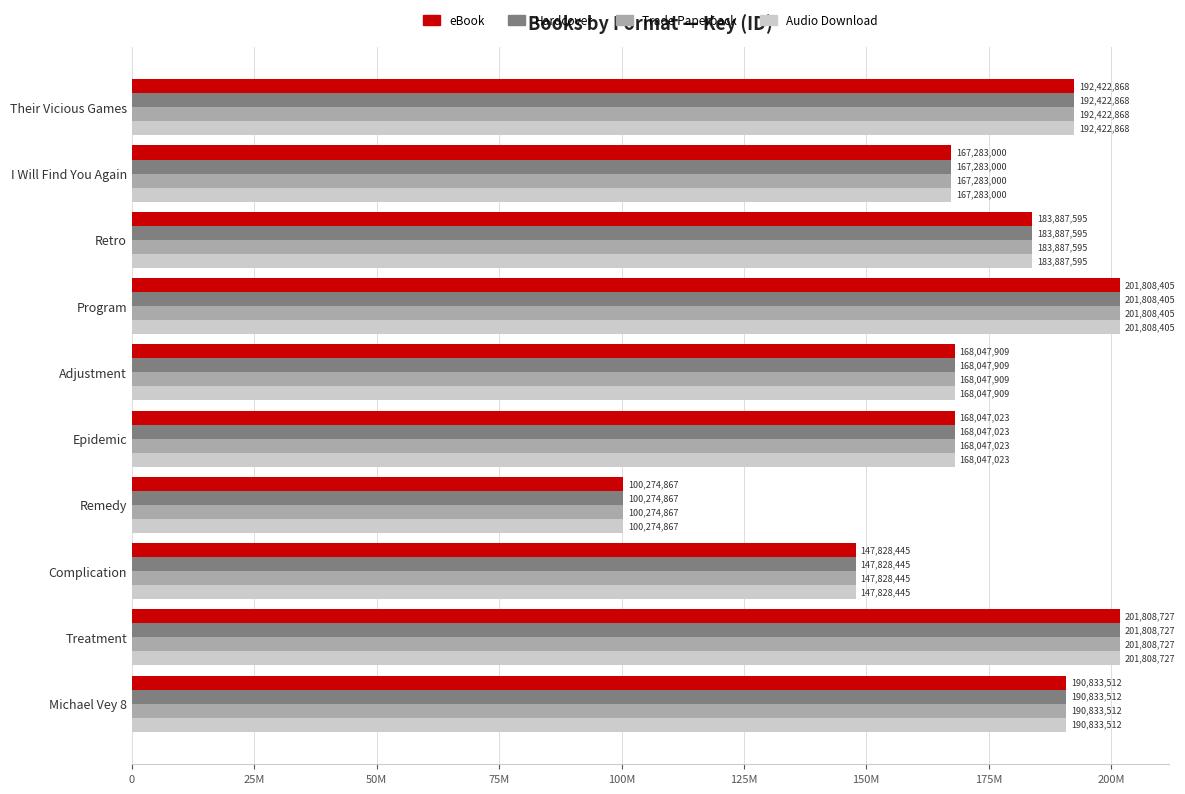

What are all the series names shown in the legend?

eBook, Hardcover, Trade Paperback, Audio Download